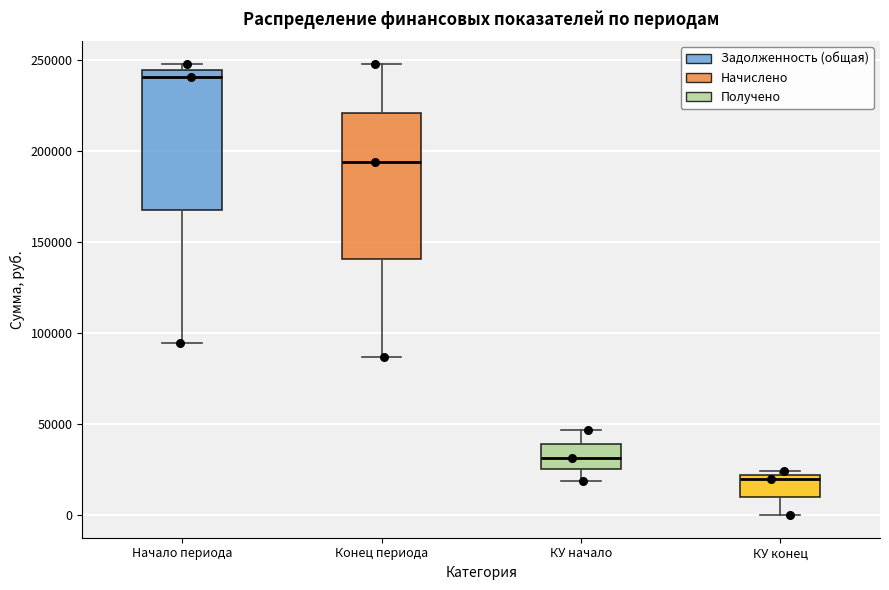

Where does the lower whisker of the box for КУ конец end on the y-axis? The values are not printed on the chart, so give them approximately, as read against the axis.

0